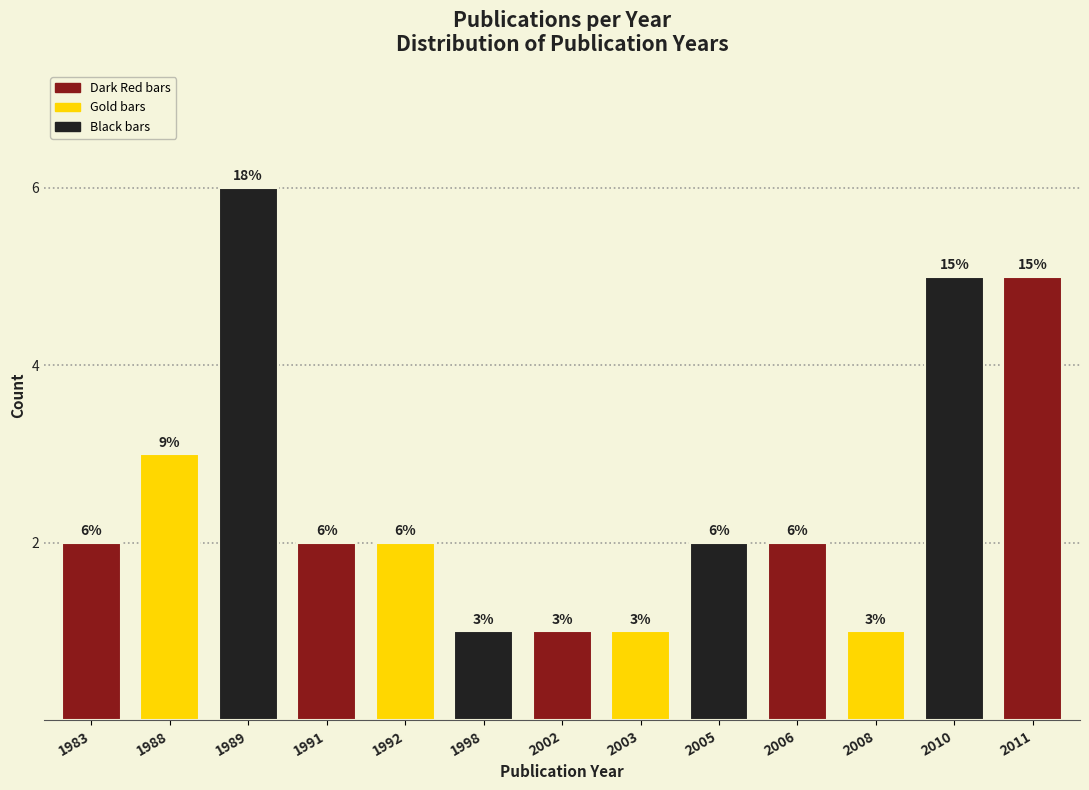

Reading left to right, extract all data points from this chart.

2	3	6	2	2	1	1	1	2	2	1	5	5